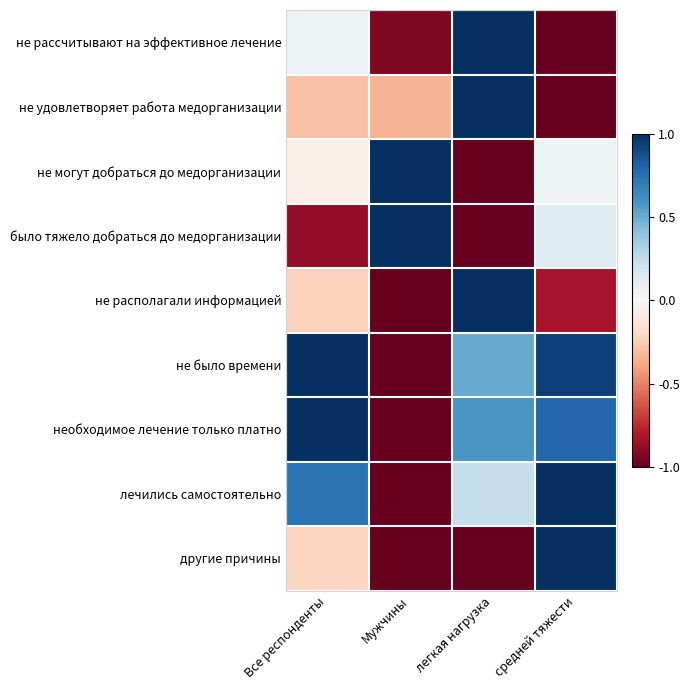

At Мужчины, list the series in order from largest to smallest.

не могут добраться до медорганизации, было тяжело добраться до медорганизации, не удовлетворяет работа медорганизации, не рассчитывают на эффективное лечение, не располагали информацией, не было времени, необходимое лечение только платно, лечились самостоятельно, другие причины